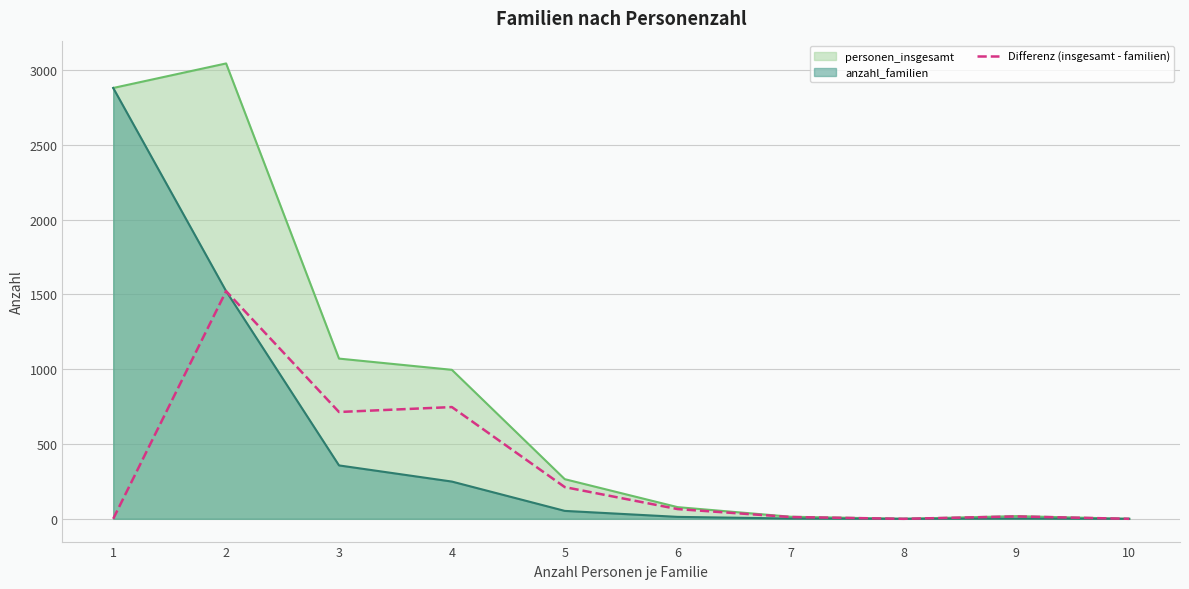

Which has a higher value, 6 or 2?

2